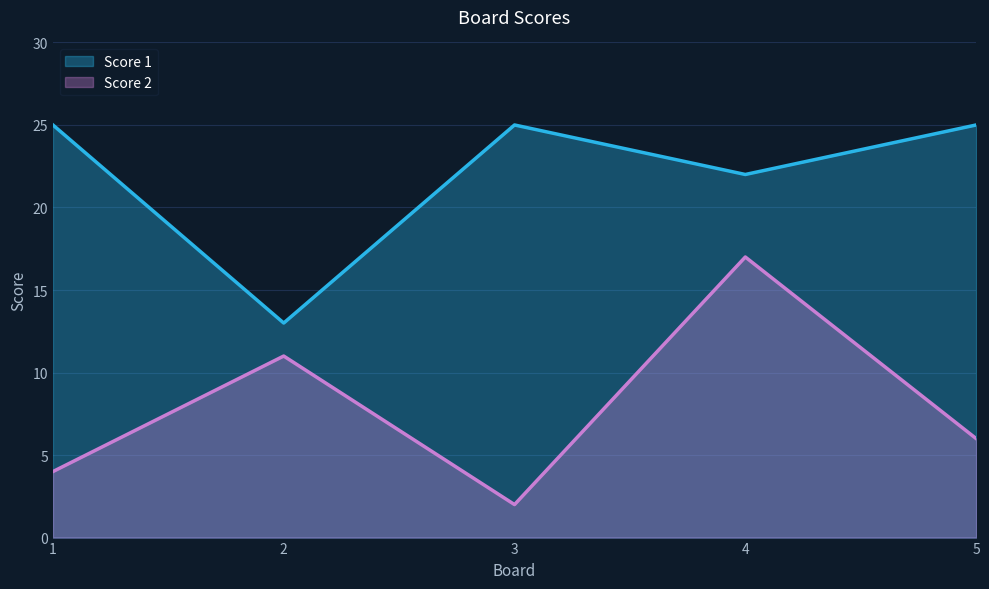

Rank the series at 3 from lowest to highest value.

Score 2, Score 1